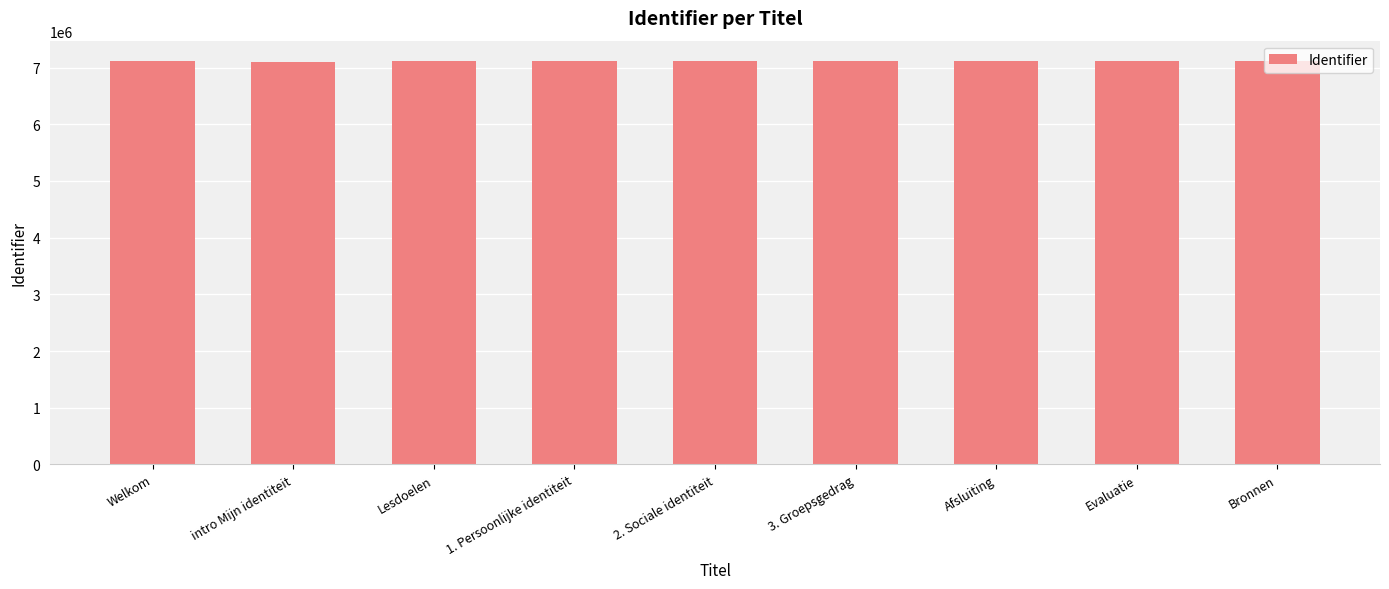

How many values are below 7115492?

4